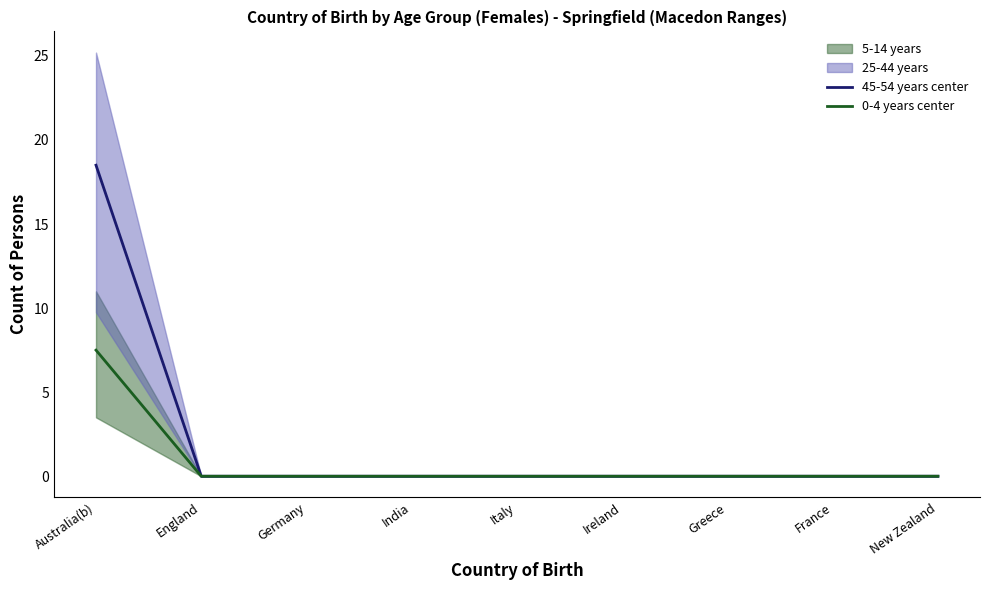

True or false: 0-4 years center and 45-54 years center cross at least once.

False